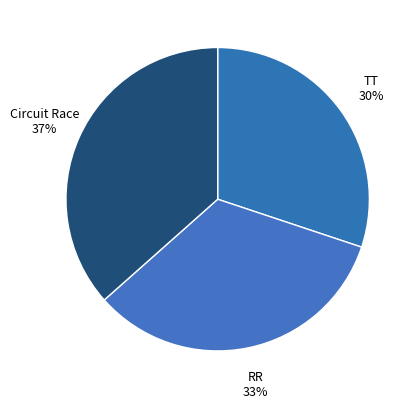

Which category has the biggest portion of the pie?

Circuit Race 37%